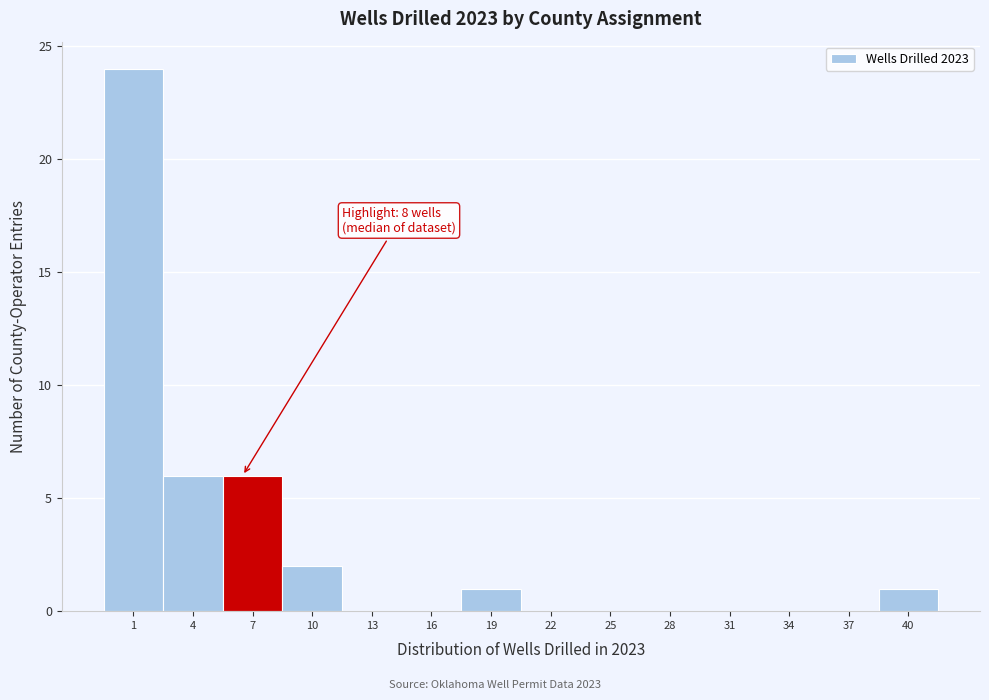

Reading left to right, extract all data points from this chart.

1=24	4=6	7=6	10=2	13=0	16=0	19=1	22=0	25=0	28=0	31=0	34=0	37=0	40=1